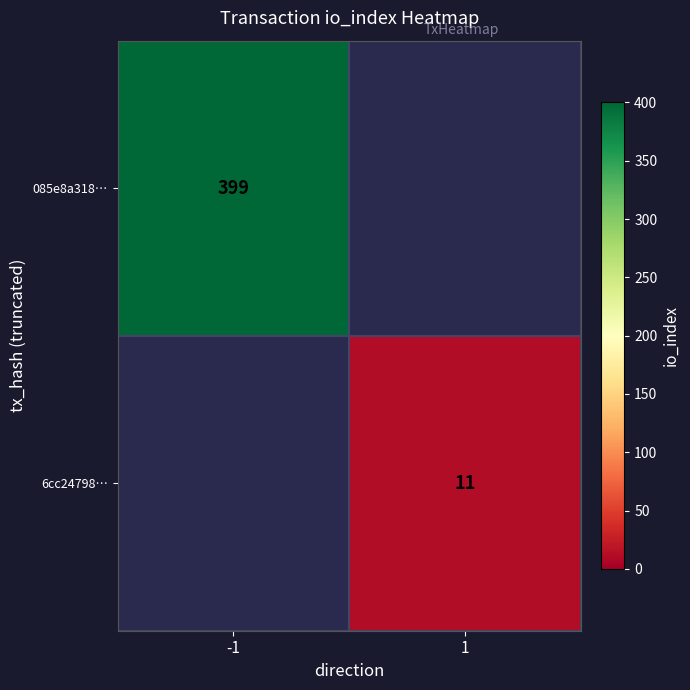

How many data points does each series have?

2